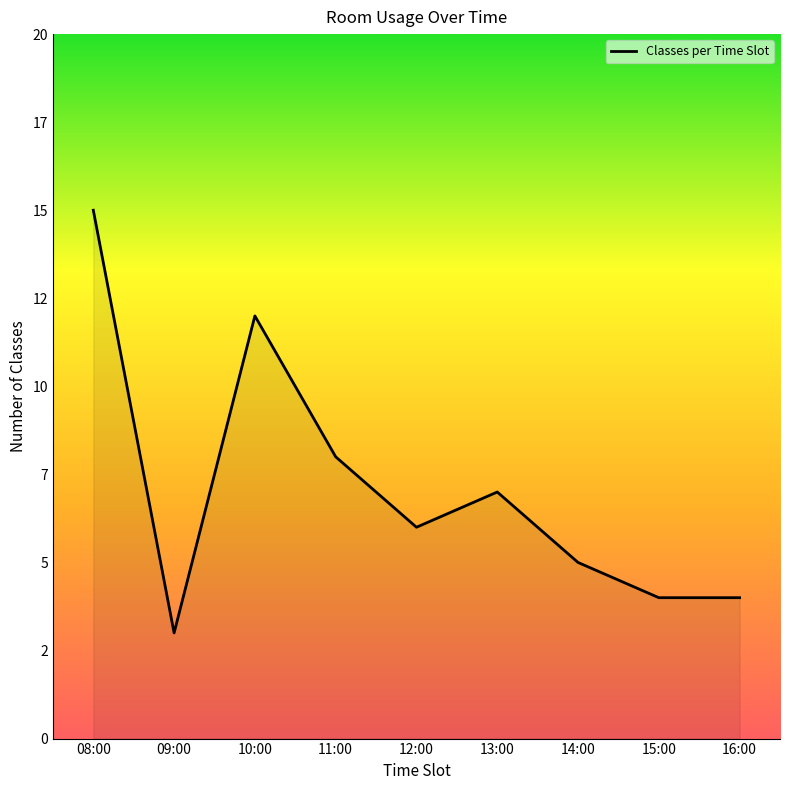

Between 09:00 and 08:00, which is larger?

08:00